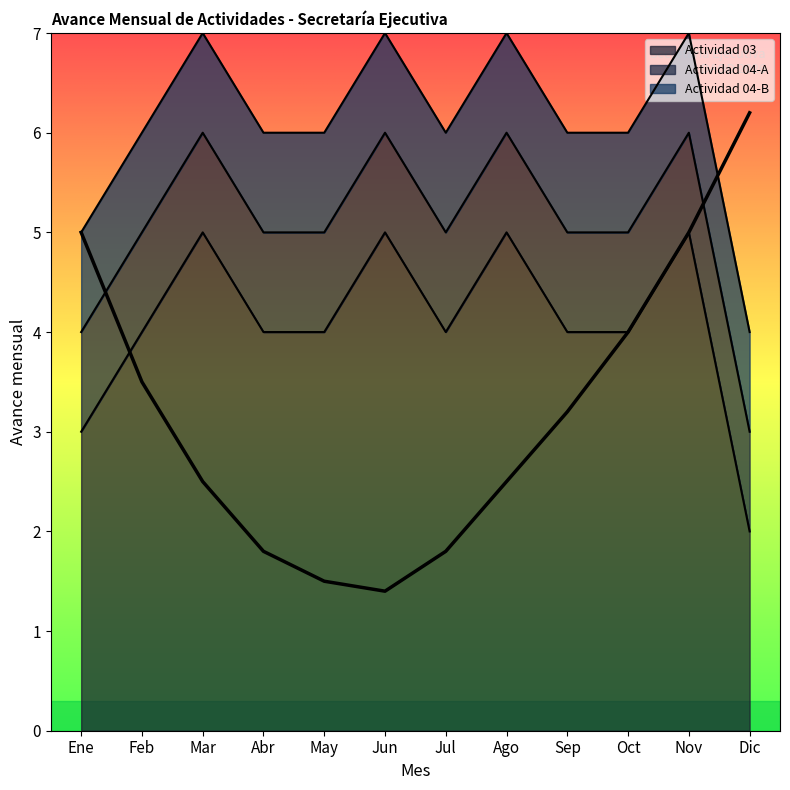

What is the sum of the Actividad 04-A values at Oct and Jul?

2